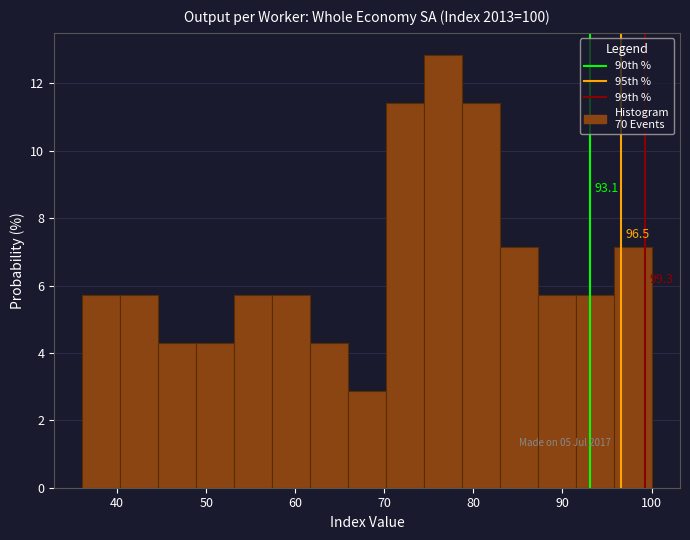

Which range on the x-axis has the tallest bar?

74 to 79